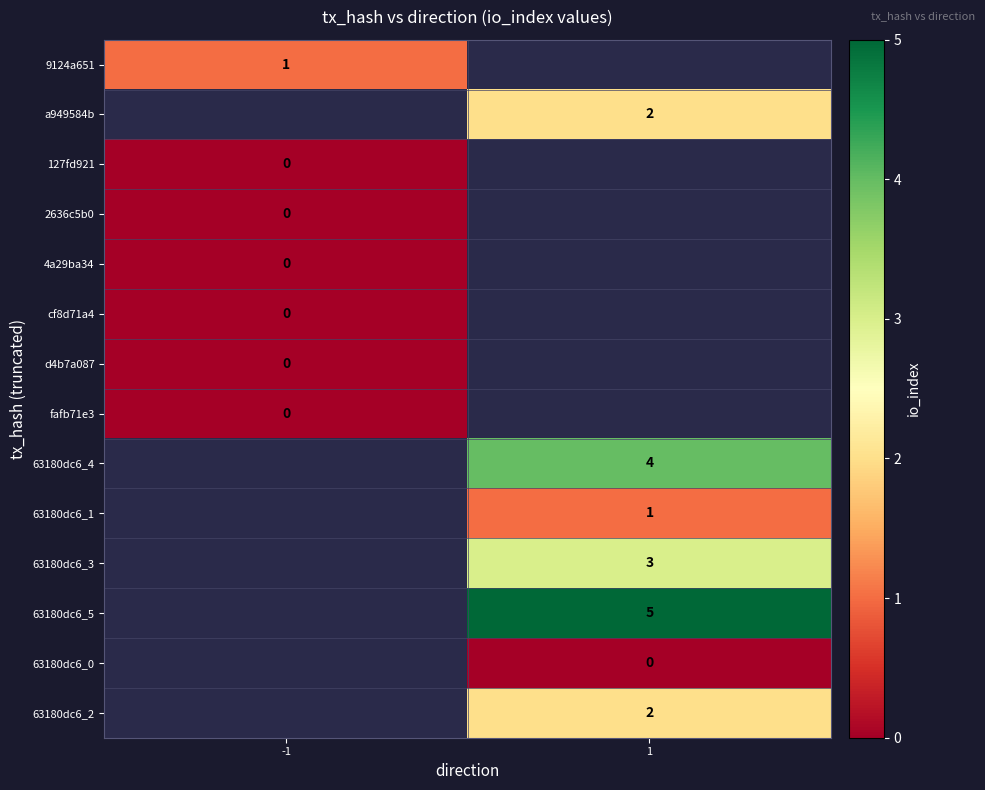

The value of 63180dc6_2 at 1 is 2. True or false?

True